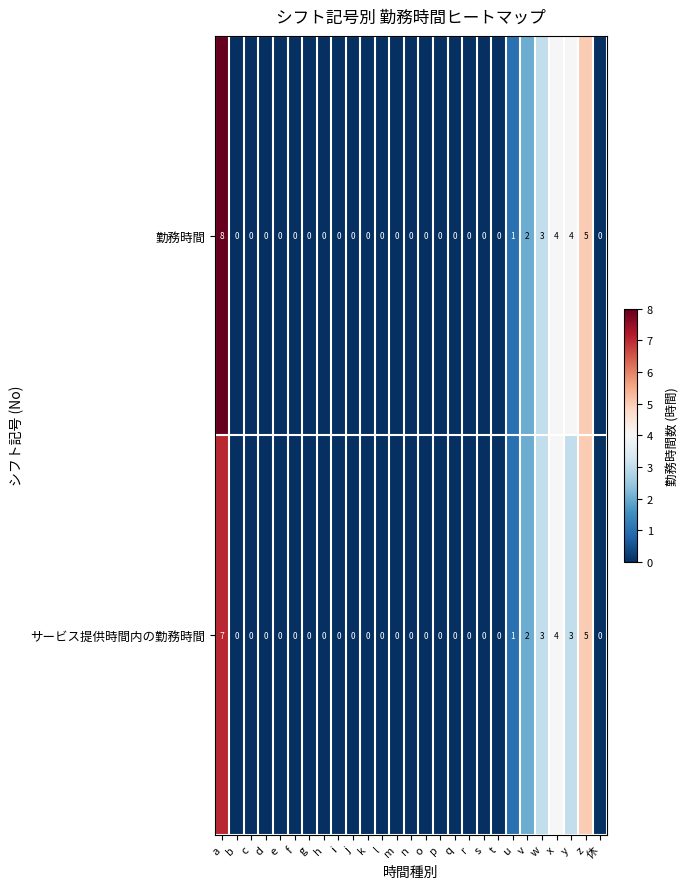

Which series has the widest spread of values?

勤務時間